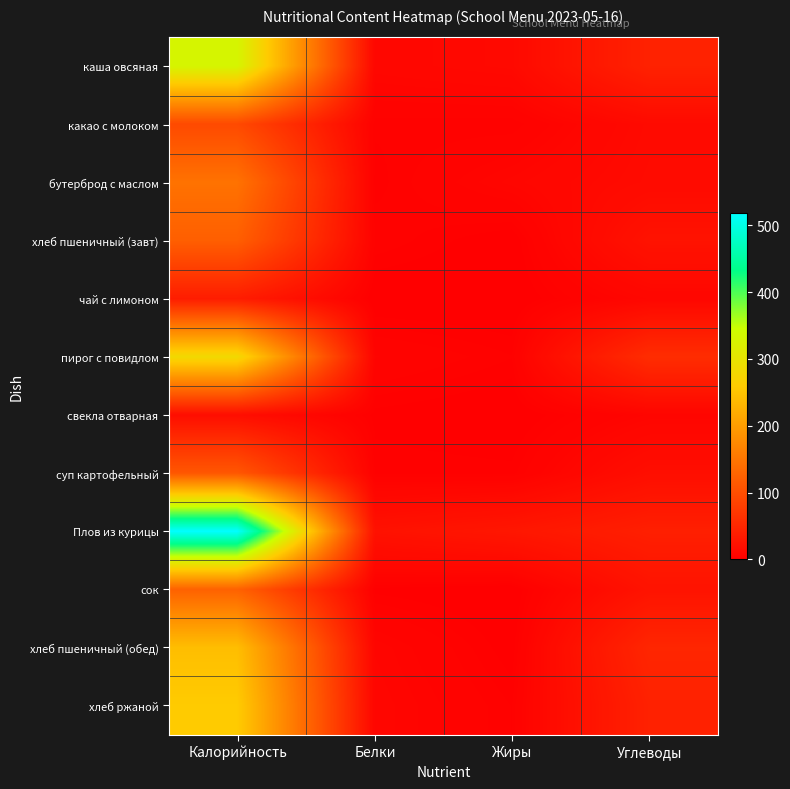

Reading left to right, what are all the values shown in this chart?

каша овсяная: Калорийность=330.0	Белки=10.0	Жиры=12.7	Углеводы=43.7
какао с молоком: Калорийность=94.0	Белки=3.3	Жиры=3.1	Углеводы=13.6
бутерброд с маслом: Калорийность=146.0	Белки=2.4	Жиры=8.6	Углеводы=14.6
хлеб пшеничный (завт): Калорийность=121.0	Белки=4.0	Жиры=0.5	Углеводы=24.4
чай с лимоном: Калорийность=37.0	Белки=0.1	Жиры=0.0	Углеводы=9.3
пирог с повидлом: Калорийность=282.0	Белки=6.2	Жиры=3.1	Углеводы=57.7
свекла отварная: Калорийность=18.0	Белки=1.5	Жиры=0.2	Углеводы=7.3
суп картофельный: Калорийность=111.0	Белки=2.8	Жиры=2.5	Углеводы=18.8
Плов из курицы: Калорийность=519.0	Белки=23.0	Жиры=29.2	Углеводы=40.2
сок: Калорийность=125.0	Белки=1.5	Жиры=0.0	Углеводы=25.0
хлеб пшеничный (обед): Калорийность=242.0	Белки=8.0	Жиры=1.0	Углеводы=49.0
хлеб ржаной: Калорийность=259.0	Белки=9.0	Жиры=3.0	Углеводы=43.0